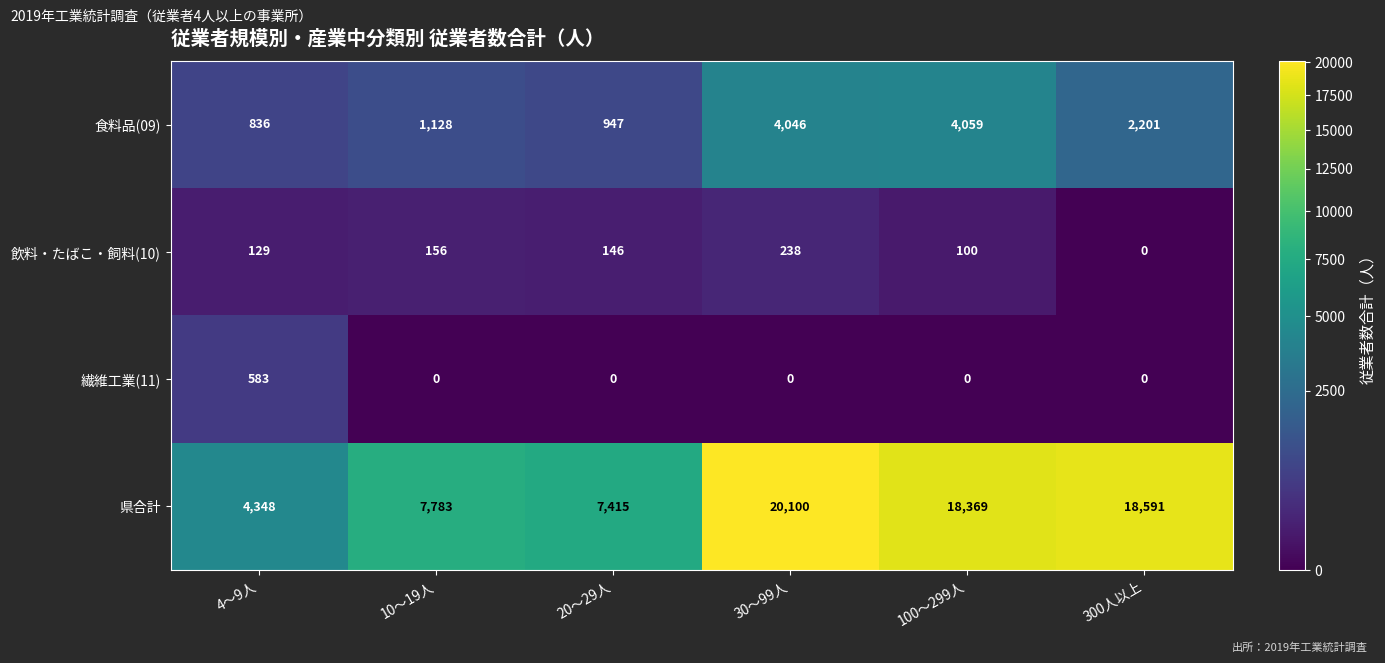

Which series has the widest spread of values?

県合計